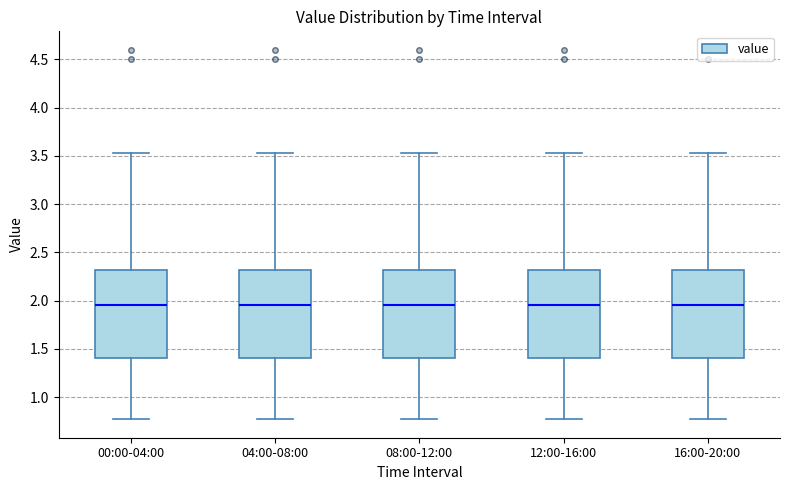

Reading left to right, read every box against the y-axis: the position of its median line, the range the box covers, and the ends of its whiskers. The values are not printed on the chart, so give them approximately, as read against the axis.

00:00-04:00: median 1.95, box 1.40 to 2.30, whiskers 0.75 to 3.55
04:00-08:00: median 1.95, box 1.40 to 2.30, whiskers 0.75 to 3.55
08:00-12:00: median 1.95, box 1.40 to 2.30, whiskers 0.75 to 3.55
12:00-16:00: median 1.95, box 1.40 to 2.30, whiskers 0.75 to 3.55
16:00-20:00: median 1.95, box 1.40 to 2.30, whiskers 0.75 to 3.55